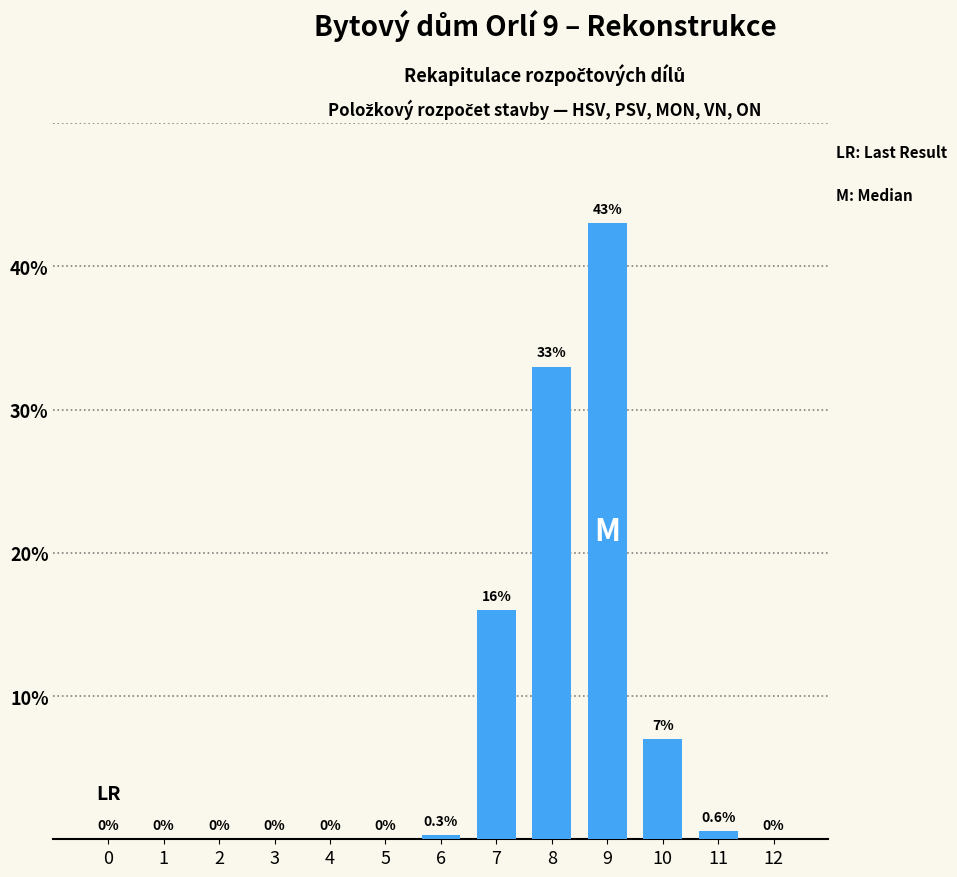

Are the bars grouped side by side (vs. stacked)?

No